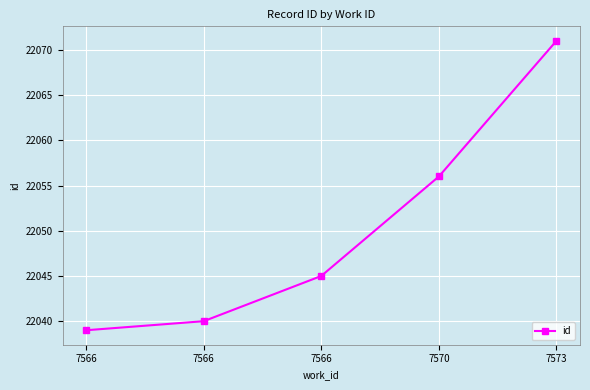

Approximately how many times larger is the value at 7566 compared to 7566?

1.0